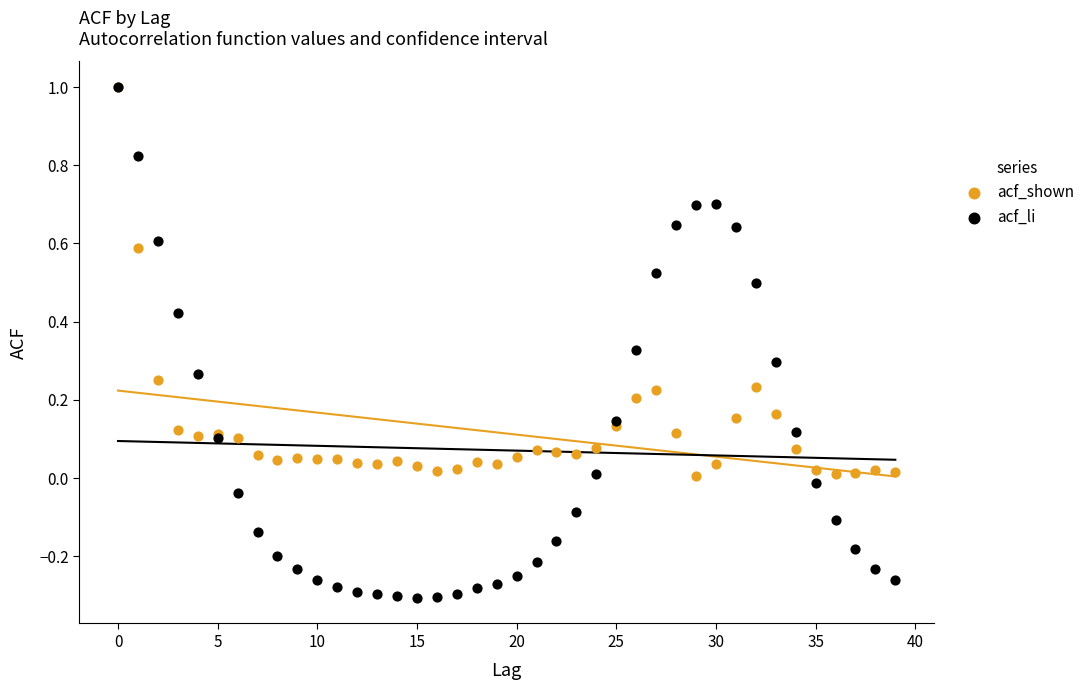

What are all the series names shown in the legend?

acf_shown, acf_li